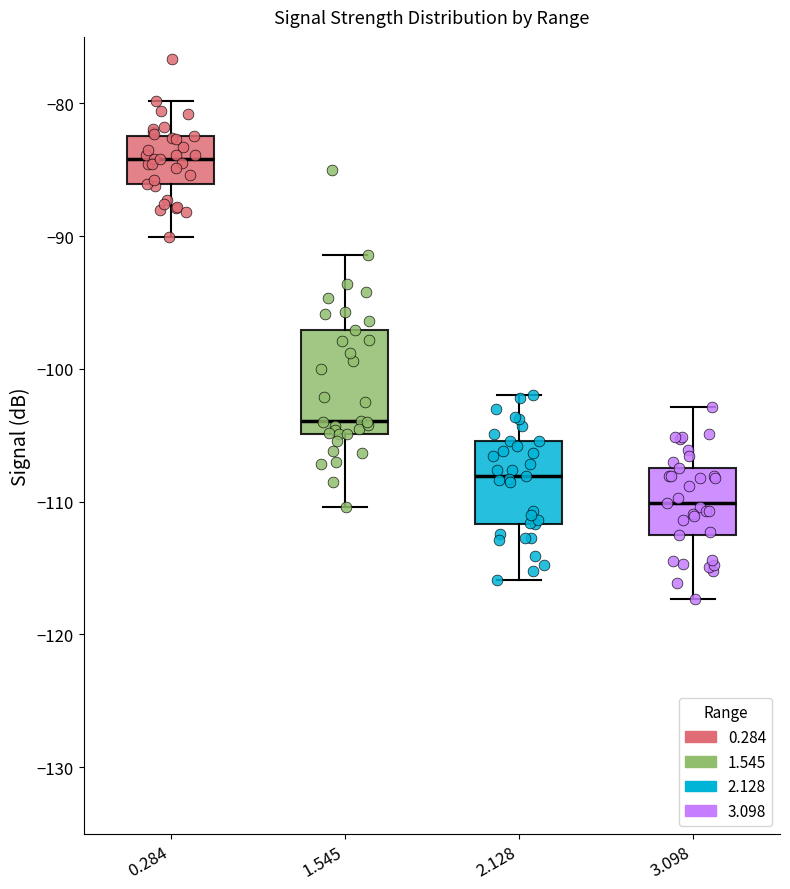

Which box's median line is the lowest?

3.098